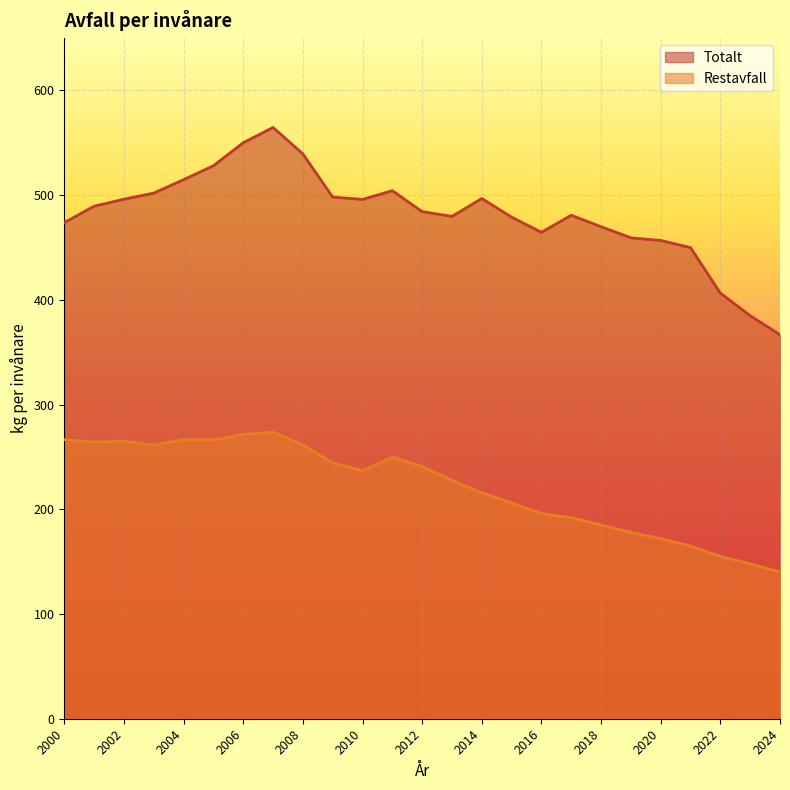

Count the number of categories in the chart.

25